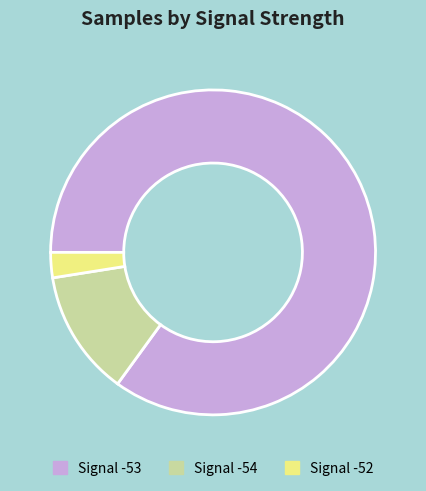

Is there a majority slice in this chart?

Yes